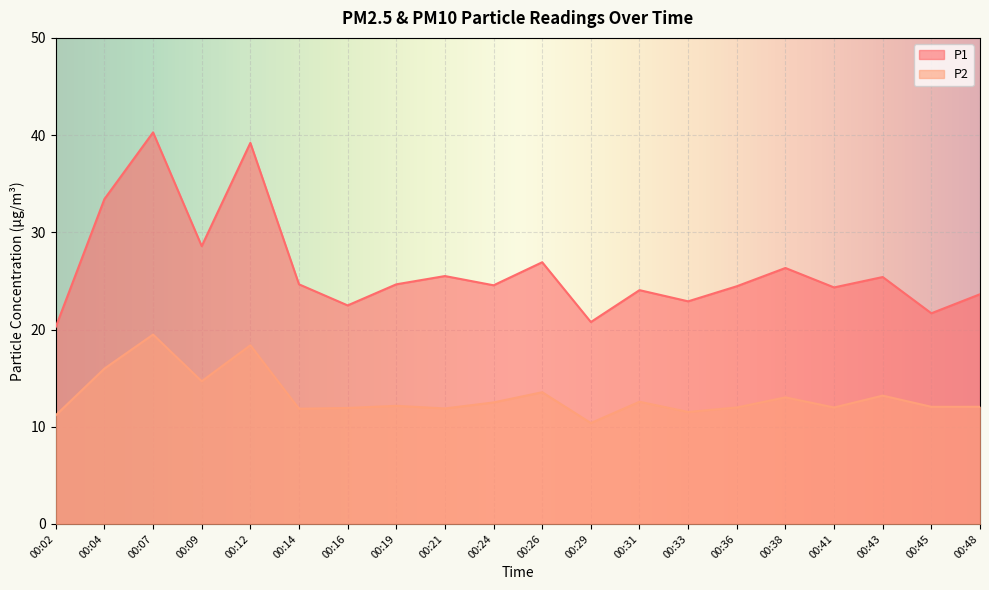

Which series has the largest total across all categories?

P1